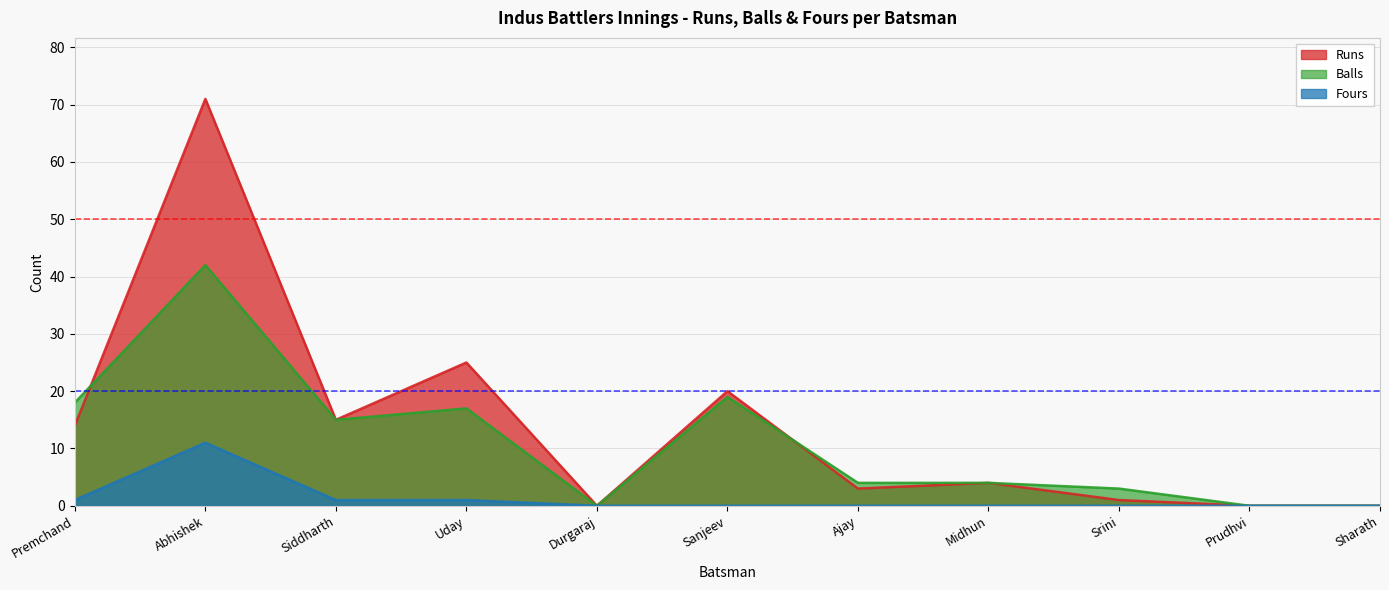

At which category does the chart reach its peak across all series?

Abhishek